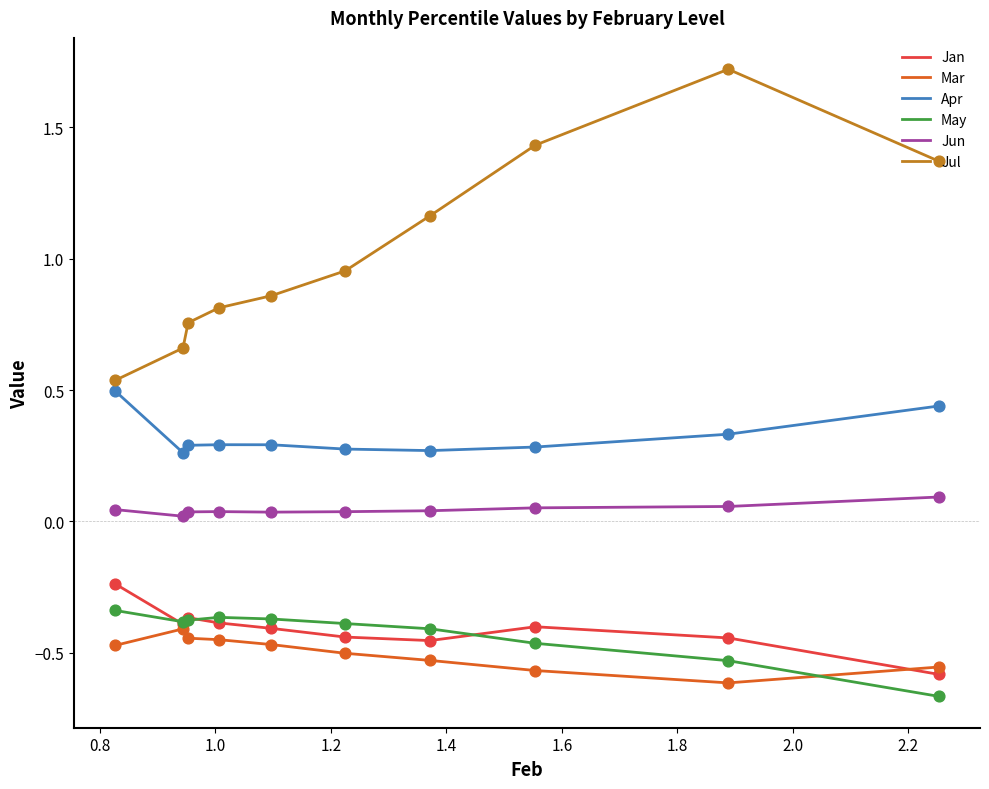

What are all the series names shown in the legend?

Jan, Mar, Apr, May, Jun, Jul